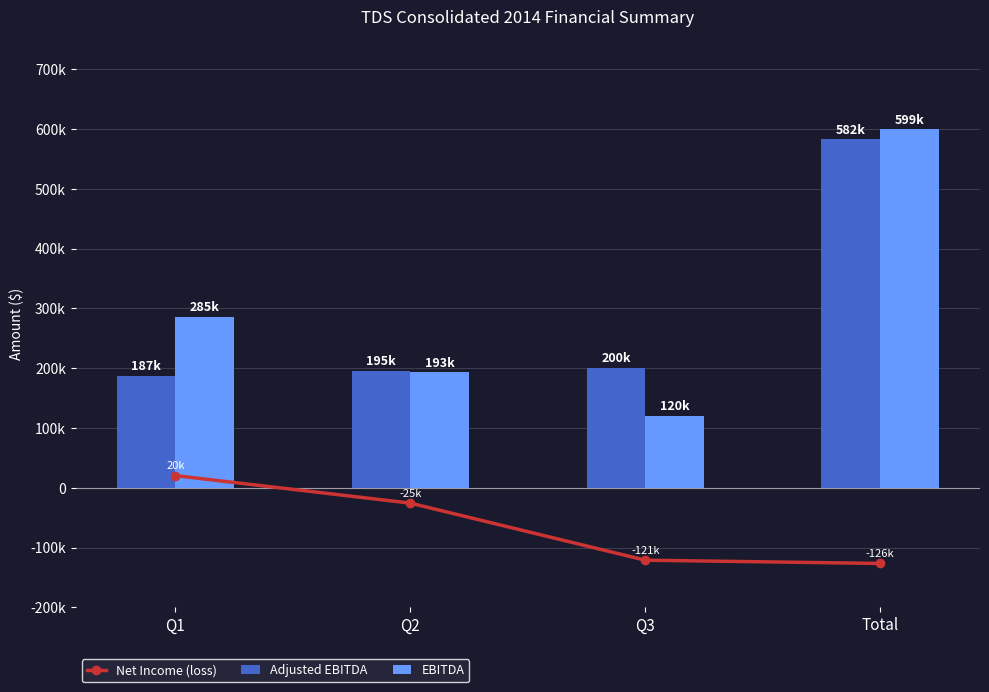

Is it true that EBITDA equals 166786 at Q1?

False